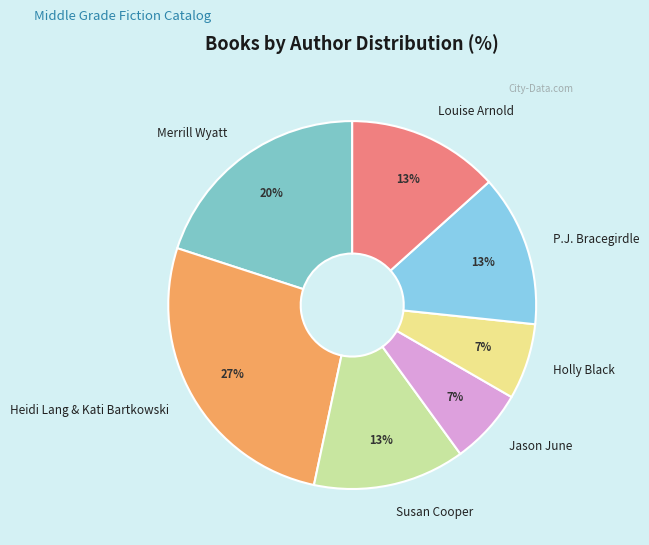

How many segments does this pie chart have?

7